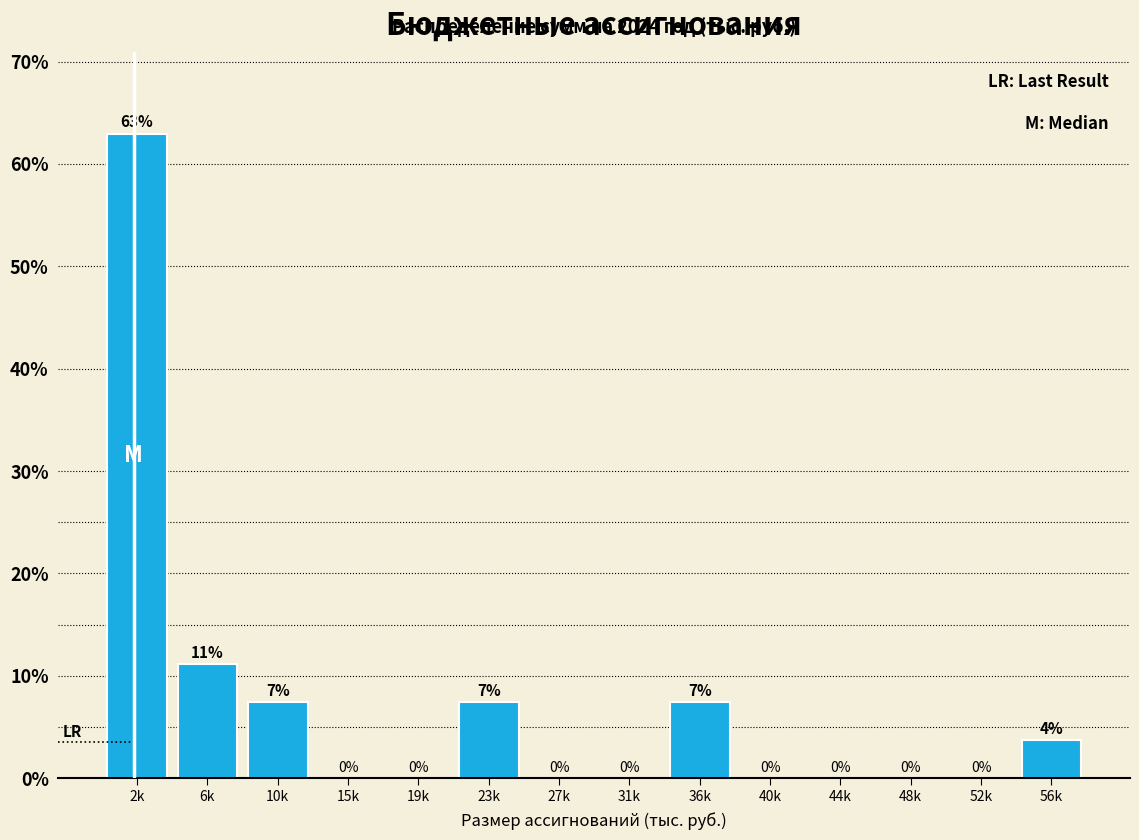

Which has a higher value, 2k or 10k?

2k